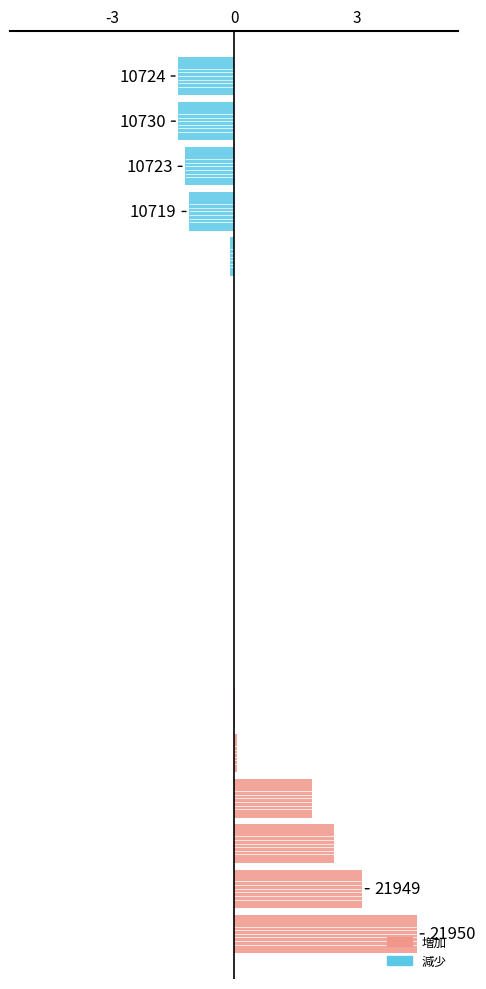

How many bars are there in each group?

2